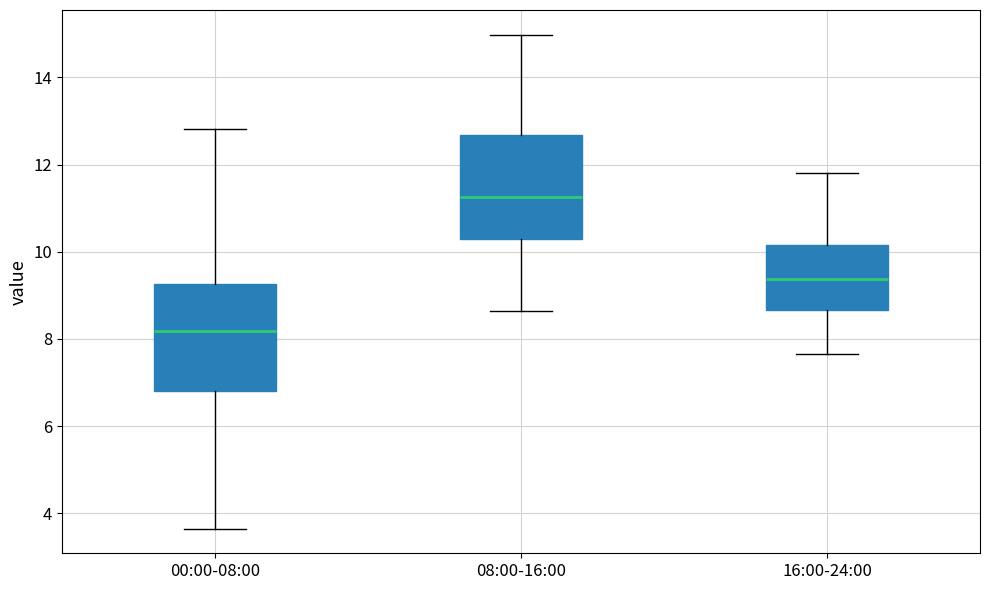

Where does the median line of the box for 08:00-16:00 sit on the y-axis? The values are not printed on the chart, so give them approximately, as read against the axis.

11.2